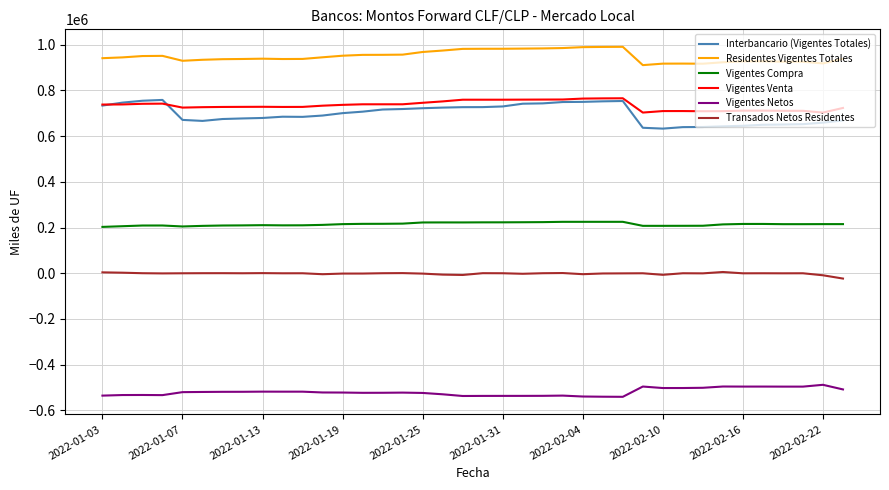

What is the highest value of the Transados Netos Residentes series?

5542.0